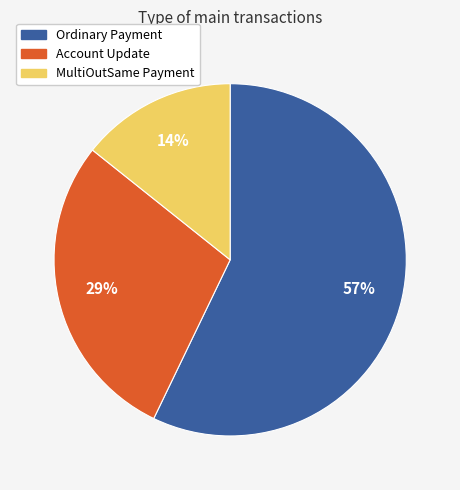

Which slice represents more than half of the pie?

Ordinary Payment